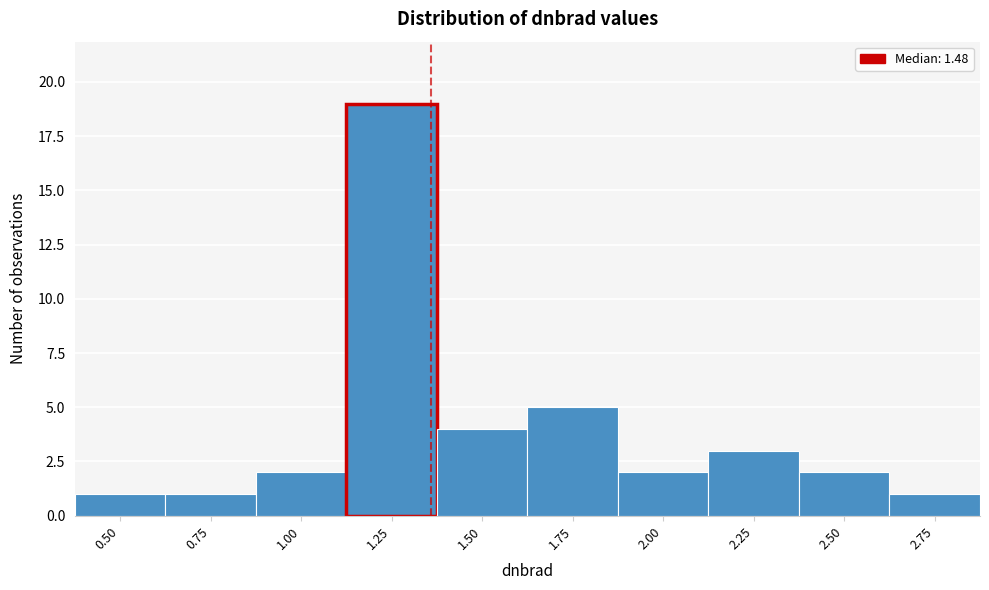

Reading left to right, transcribe all the data shown in this chart.

1	1	2	19	4	5	2	3	2	1